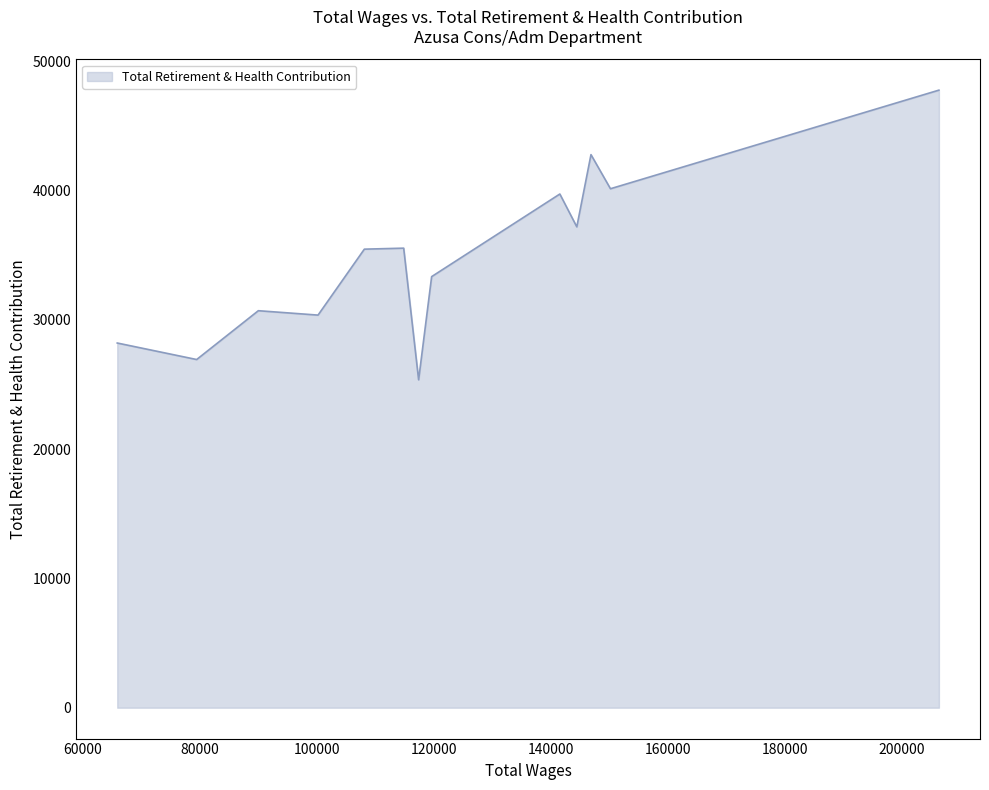

What is the smallest value displayed?

25368